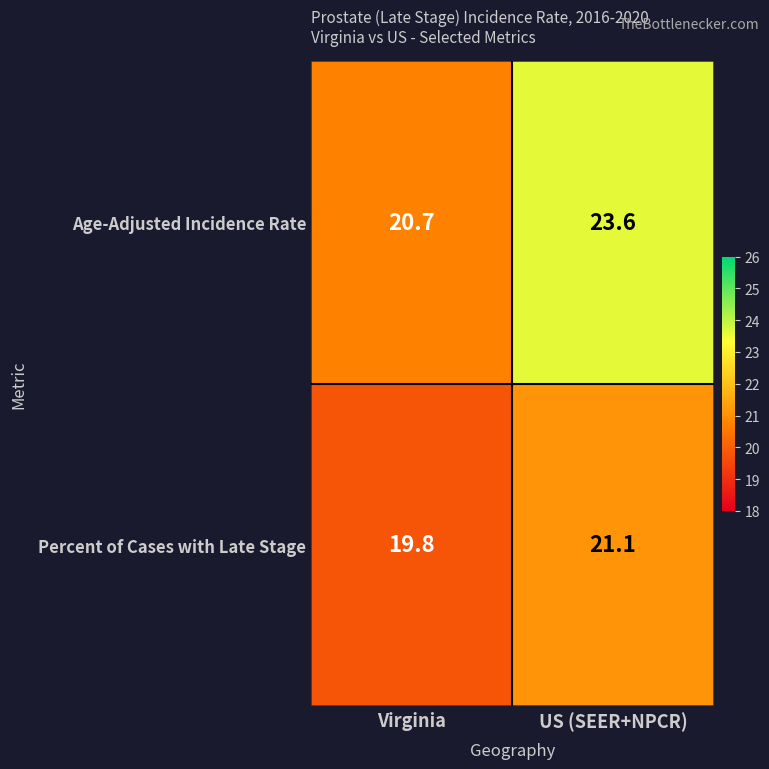

Is it true that Percent of Cases with Late Stage equals 34.8 at US (SEER+NPCR)?

False